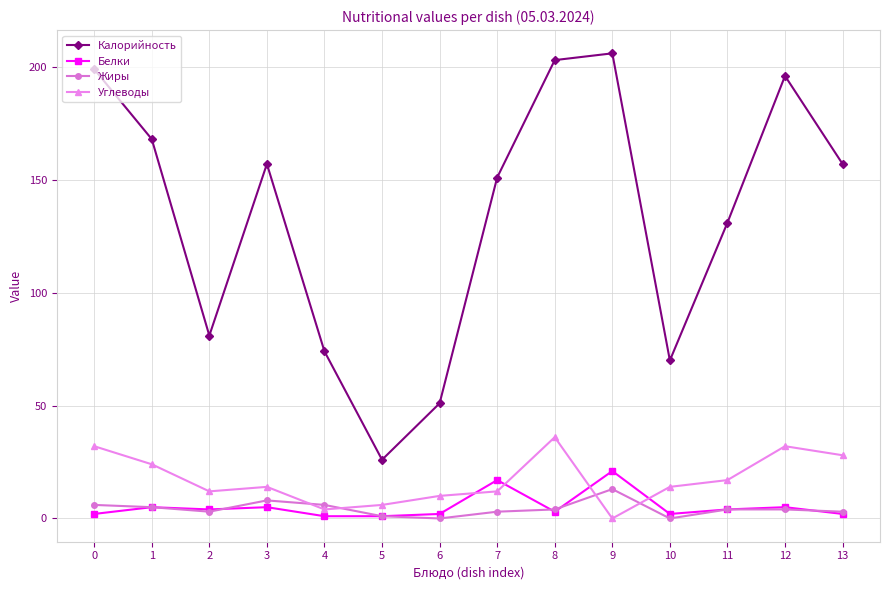

Reading left to right, what are all the values shown in this chart?

Калорийность: 199	168	81	157	74	26	51	151	203	206	70	131	196	157
Белки: 2	5	4	5	1	1	2	17	3	21	2	4	5	2
Жиры: 6	5	3	8	6	1	0	3	4	13	0	4	4	3
Углеводы: 32	24	12	14	4	6	10	12	36	0	14	17	32	28